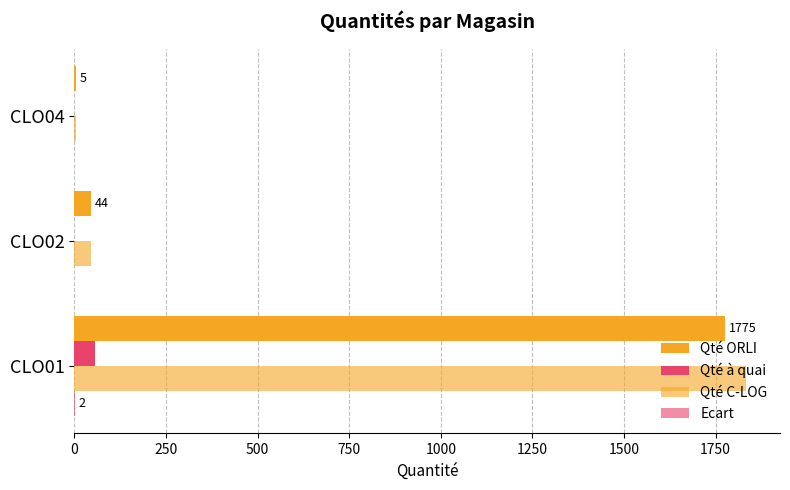

Reading left to right, list all the values displayed in this chart.

Qté ORLI: 1775	44	5
Qté à quai: 57	0	0
Qté C-LOG: 1834	44	5
Ecart: 2	0	0